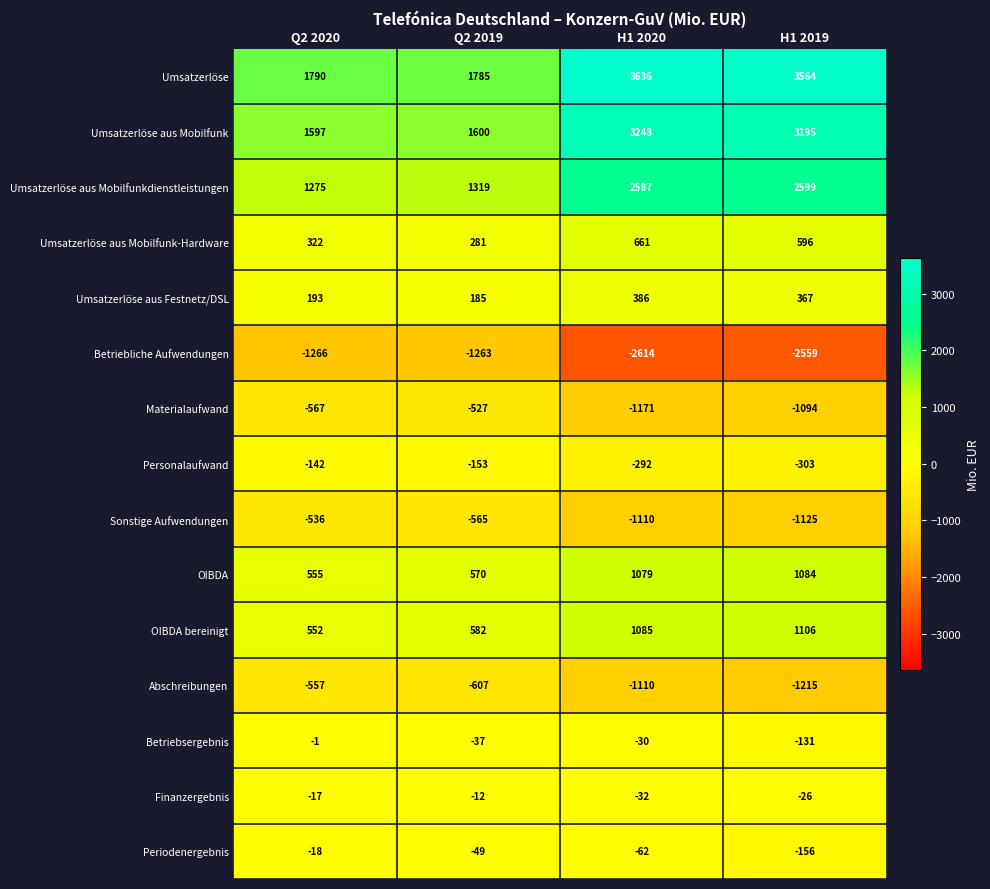

At which category does the chart reach its minimum across all series?

H1 2020